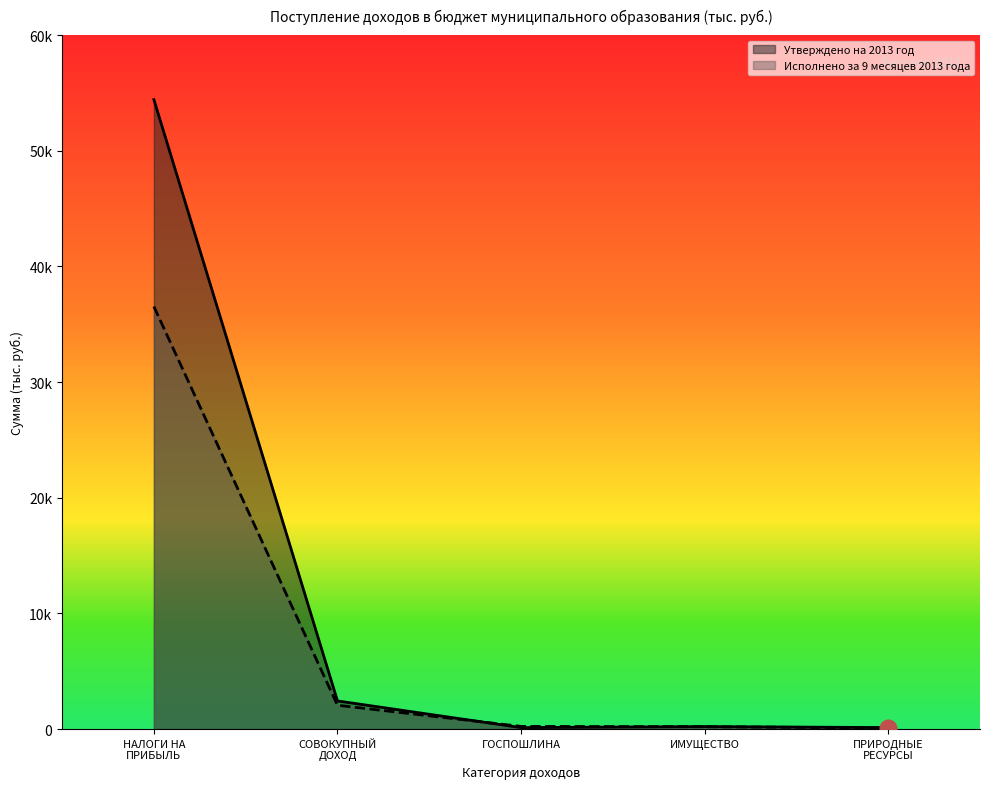

Which label corresponds to the largest value in the chart?

НАЛОГИ НА
ПРИБЫЛЬ